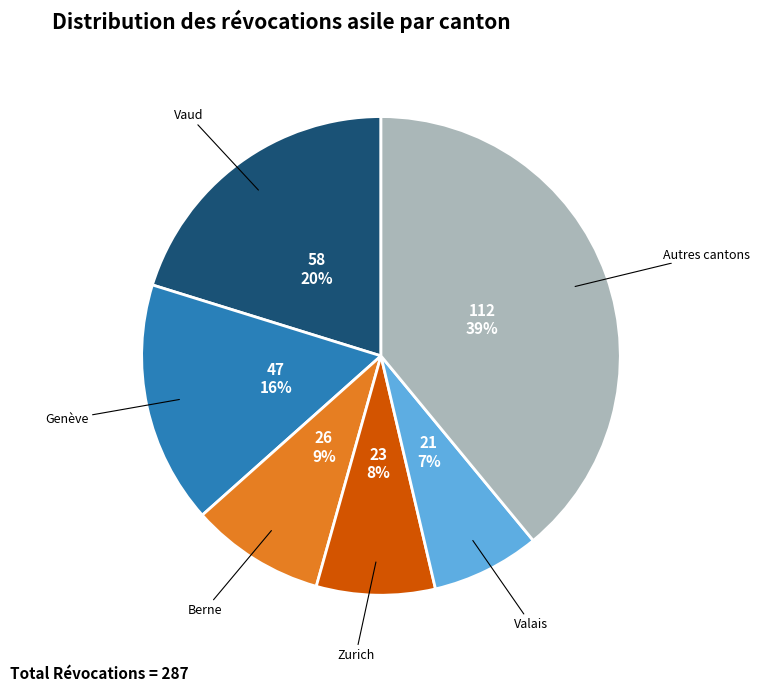

Is there a majority slice in this chart?

No